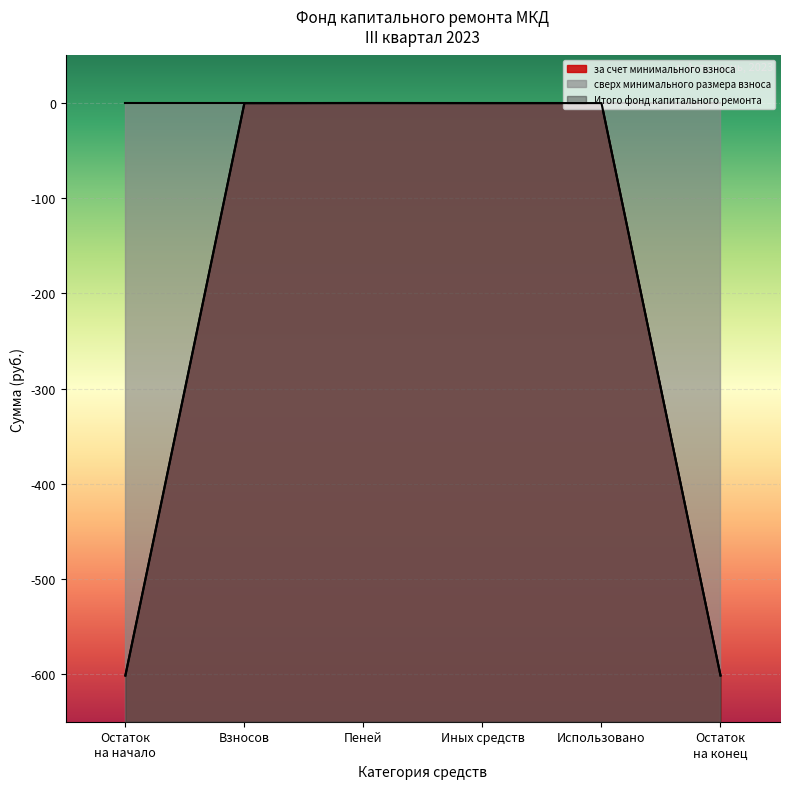

How many lines are shown in the chart?

3